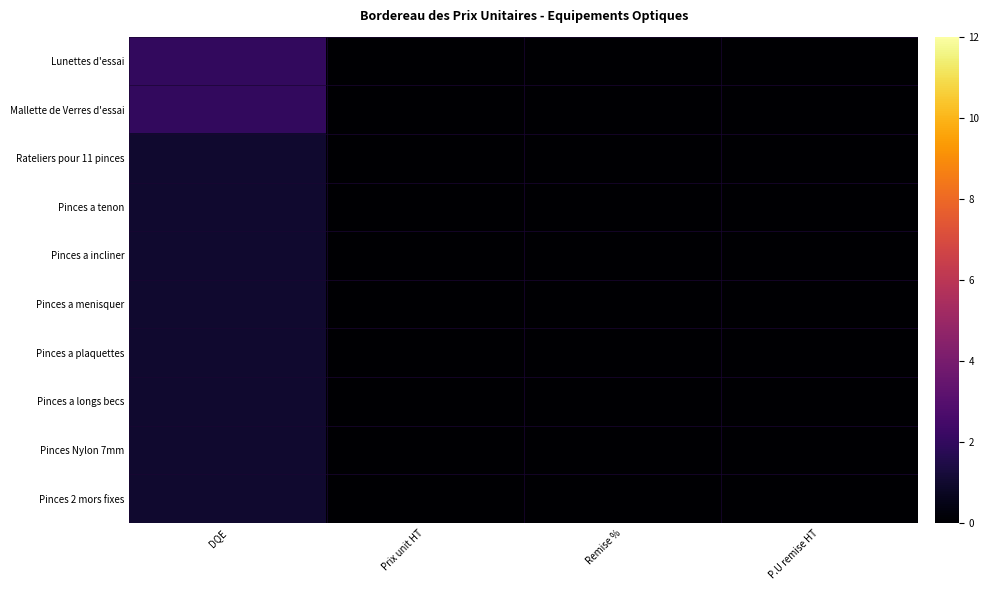

Reading right to left, extract all data points from this chart.

Lunettes d'essai: P.U remise HT=0	Remise %=0	Prix unit HT=0	DQE=2
Mallette de Verres d'essai: P.U remise HT=0	Remise %=0	Prix unit HT=0	DQE=2
Rateliers pour 11 pinces: P.U remise HT=0	Remise %=0	Prix unit HT=0	DQE=1
Pinces a tenon: P.U remise HT=0	Remise %=0	Prix unit HT=0	DQE=1
Pinces a incliner: P.U remise HT=0	Remise %=0	Prix unit HT=0	DQE=1
Pinces a menisquer: P.U remise HT=0	Remise %=0	Prix unit HT=0	DQE=1
Pinces a plaquettes: P.U remise HT=0	Remise %=0	Prix unit HT=0	DQE=1
Pinces a longs becs: P.U remise HT=0	Remise %=0	Prix unit HT=0	DQE=1
Pinces Nylon 7mm: P.U remise HT=0	Remise %=0	Prix unit HT=0	DQE=1
Pinces 2 mors fixes: P.U remise HT=0	Remise %=0	Prix unit HT=0	DQE=1